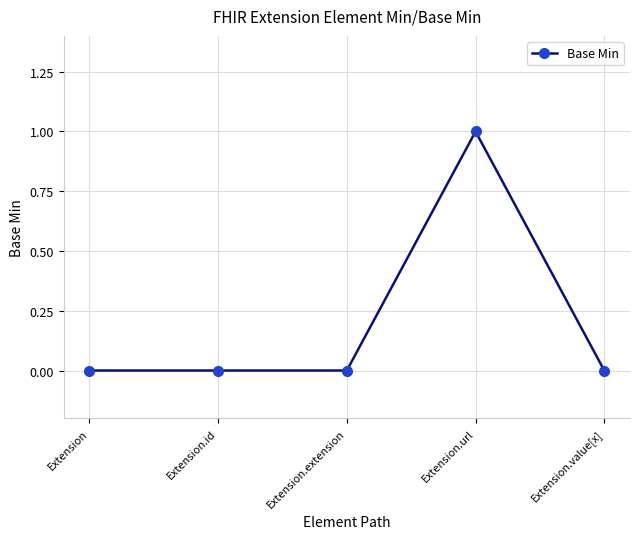

How many lines are shown in the chart?

1